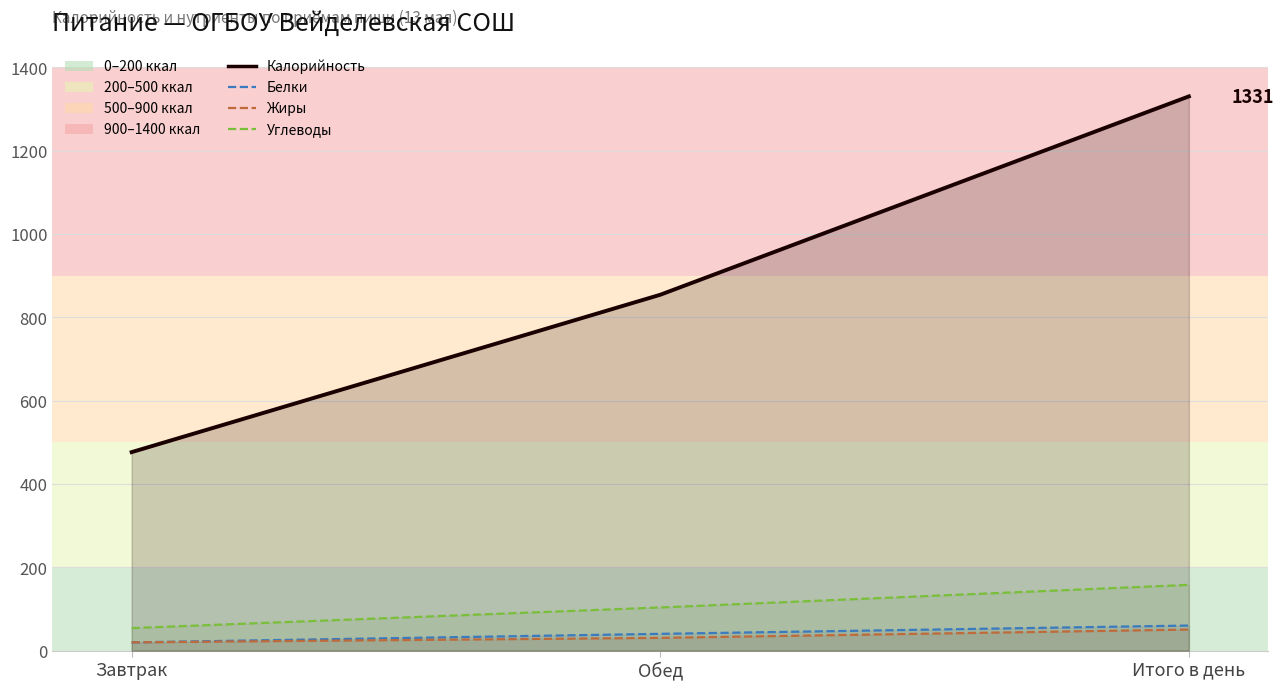

What is the difference between the maximum and minimum values in the Калорийность series?

854.0